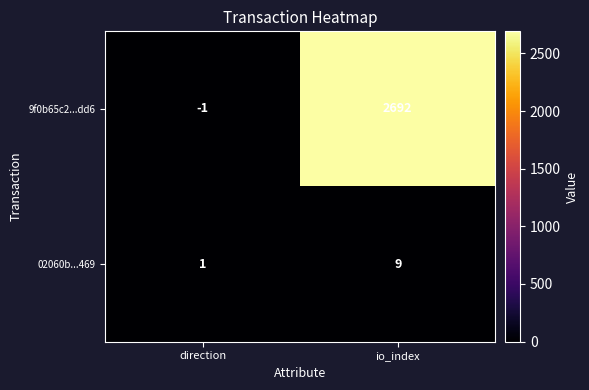

What is the difference between the 02060b...469 values at direction and io_index?

8